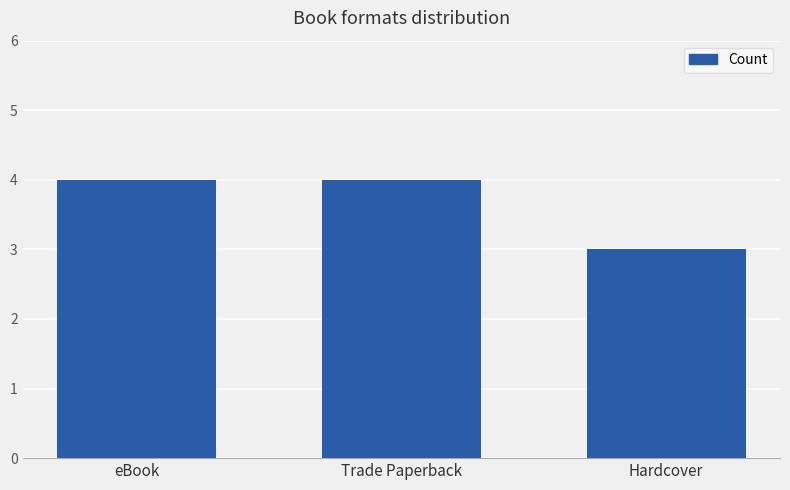

Are the bars horizontal?

No